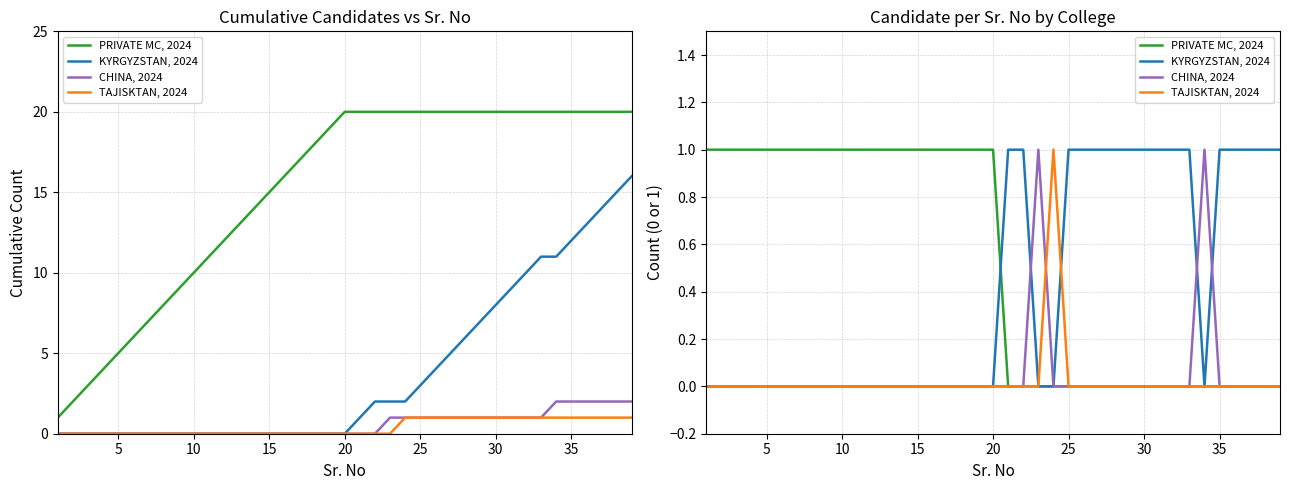

Is the value of TAJISKTAN, 2024 at 18 greater than the value of PRIVATE MC, 2024 at 38?

No